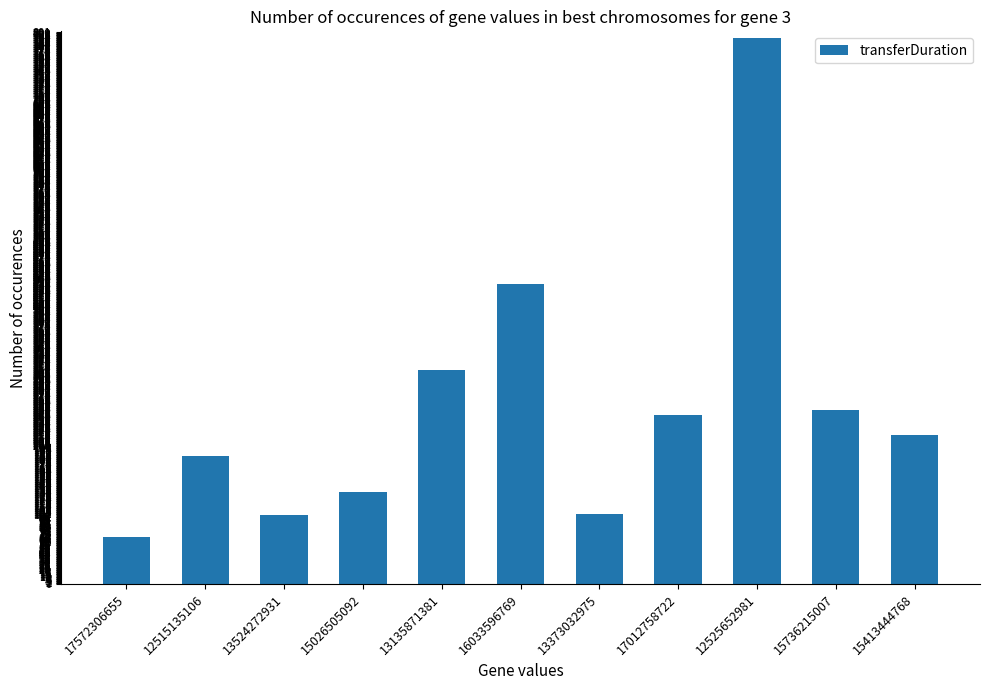

True or false: the data shows 1265 at 12525652981.

False